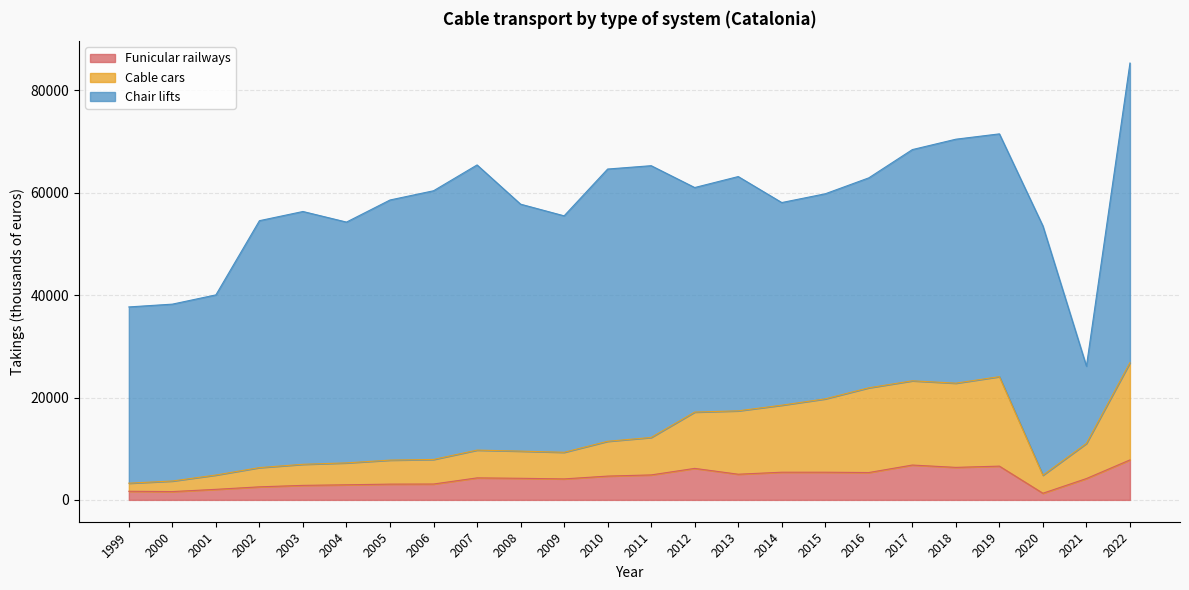

Is it true that Cable cars equals 4213 at 2014?

False